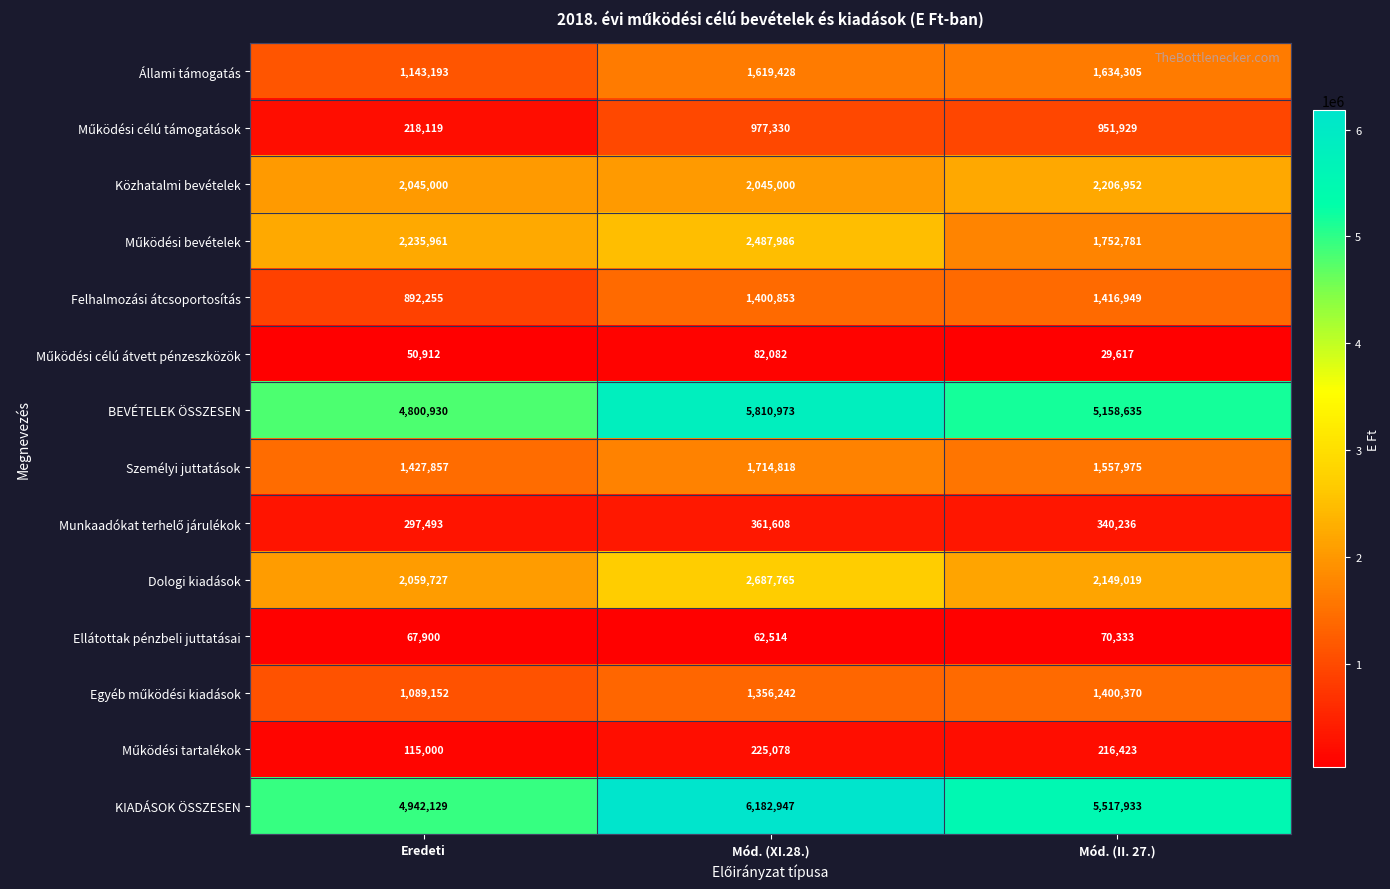

What is the average value of the Ellátottak pénzbeli juttatásai series?

66916